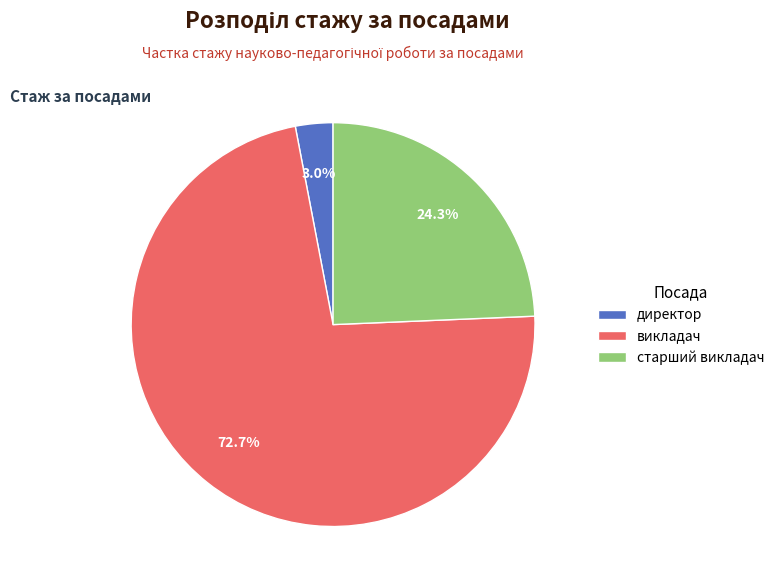

What portion of the pie excludes викладач?

27.3%